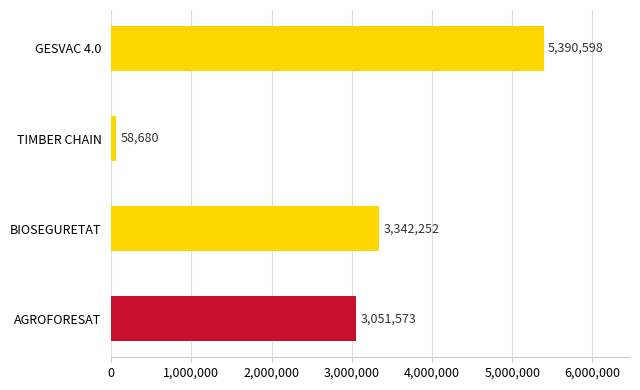

What is the change in value from GESVAC 4.0 to TIMBER CHAIN?

-5331918